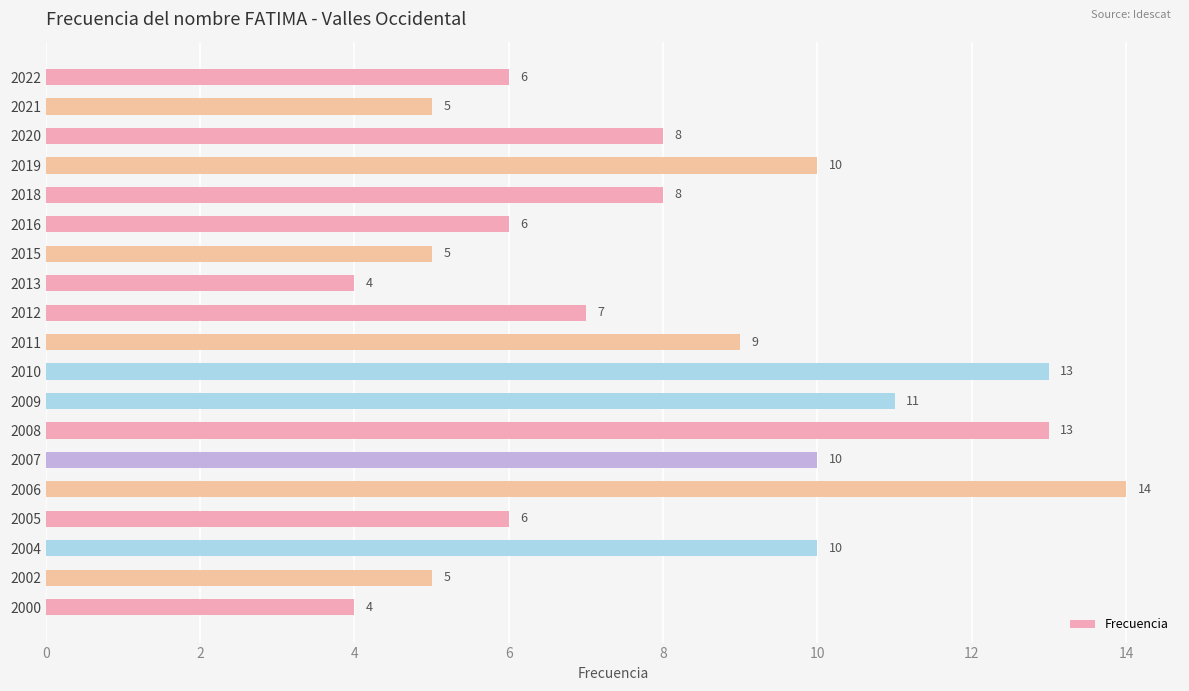

Which category has the highest value across all series?

2006